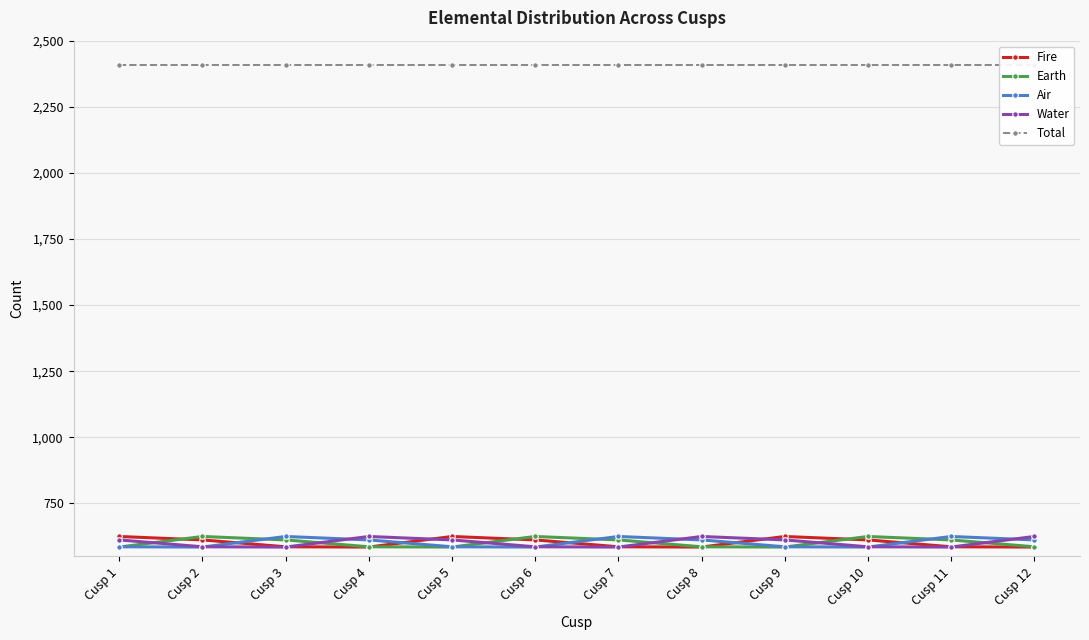

Reading left to right, extract all data points from this chart.

Fire: Cusp 1=625	Cusp 2=612	Cusp 3=586	Cusp 4=585	Cusp 5=625	Cusp 6=612	Cusp 7=586	Cusp 8=585	Cusp 9=625	Cusp 10=612	Cusp 11=586	Cusp 12=585
Earth: Cusp 1=585	Cusp 2=625	Cusp 3=612	Cusp 4=586	Cusp 5=585	Cusp 6=625	Cusp 7=612	Cusp 8=586	Cusp 9=585	Cusp 10=625	Cusp 11=612	Cusp 12=586
Air: Cusp 1=586	Cusp 2=585	Cusp 3=625	Cusp 4=612	Cusp 5=586	Cusp 6=585	Cusp 7=625	Cusp 8=612	Cusp 9=586	Cusp 10=585	Cusp 11=625	Cusp 12=612
Water: Cusp 1=612	Cusp 2=586	Cusp 3=585	Cusp 4=625	Cusp 5=612	Cusp 6=586	Cusp 7=585	Cusp 8=625	Cusp 9=612	Cusp 10=586	Cusp 11=585	Cusp 12=625
Total: Cusp 1=2408	Cusp 2=2408	Cusp 3=2408	Cusp 4=2408	Cusp 5=2408	Cusp 6=2408	Cusp 7=2408	Cusp 8=2408	Cusp 9=2408	Cusp 10=2408	Cusp 11=2408	Cusp 12=2408